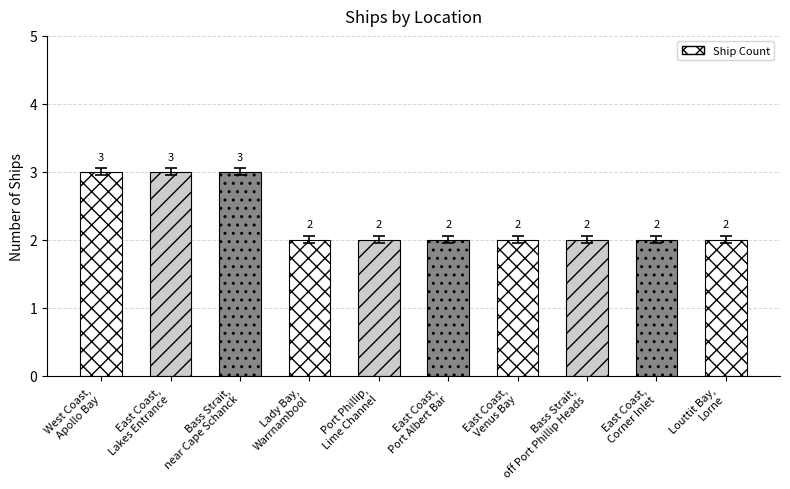

At which label is the value closest to 2?

Lady Bay,
Warrnambool